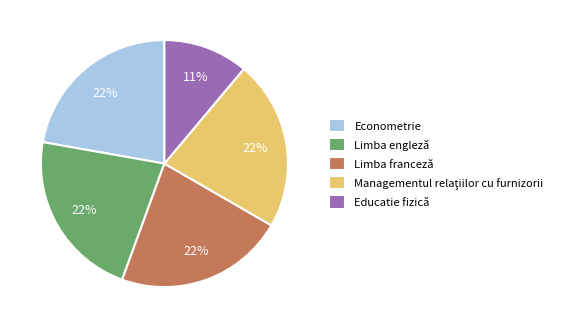

Count the number of slices in the pie.

5